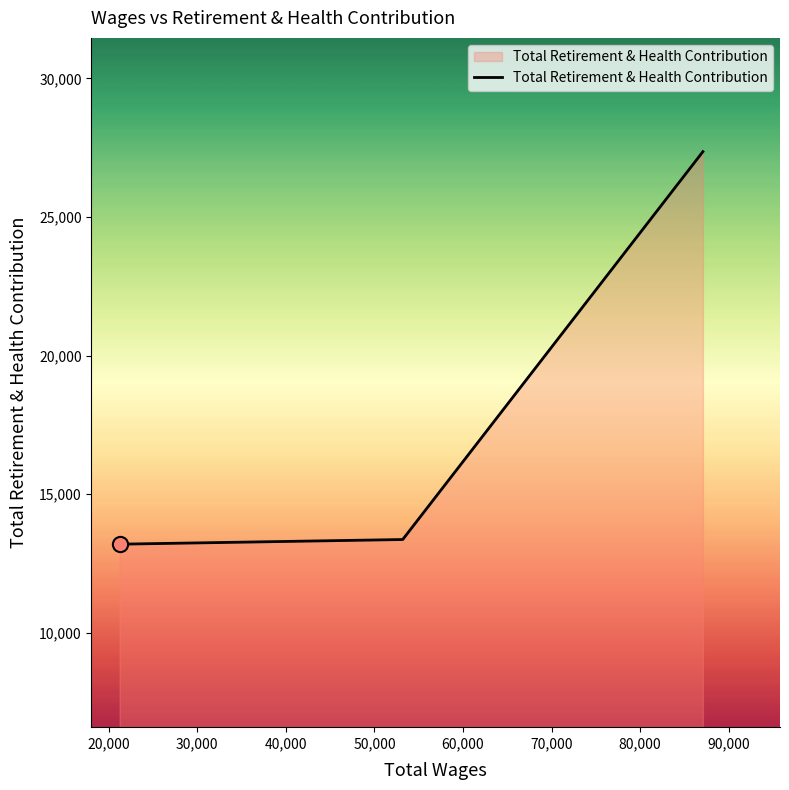

What is the greatest value displayed?

27358